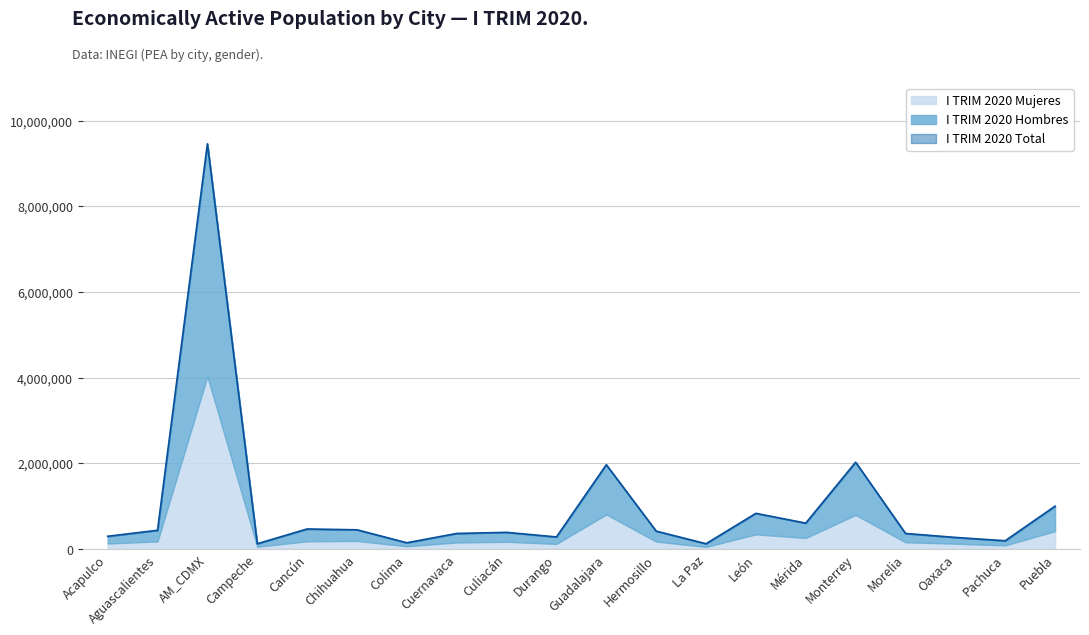

How many data points in I TRIM 2020 Hombres are above 242588?

9